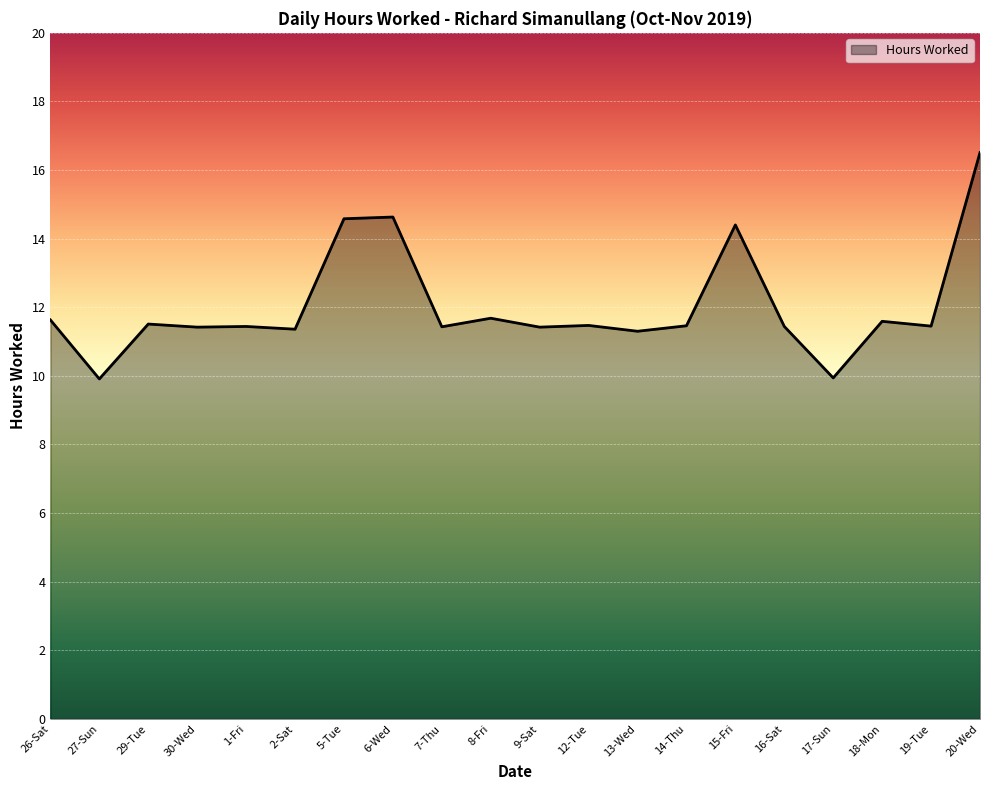

The chart shows a value of 15.7 at 27-Sun. True or false?

False